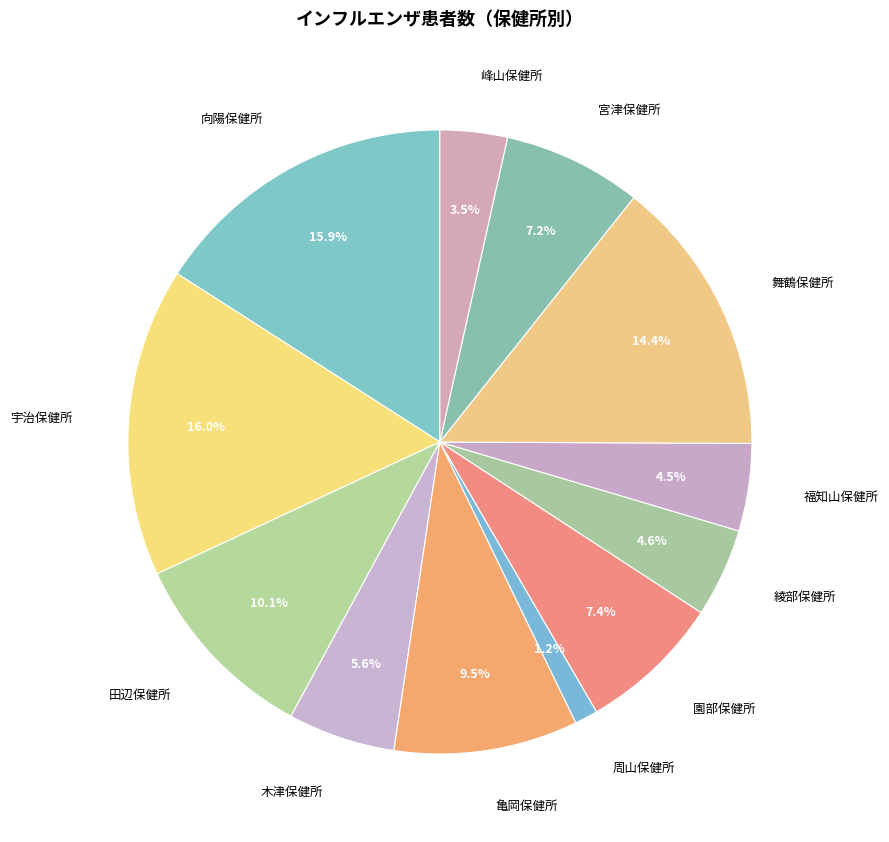

To the nearest percent, what is the difference between the 田辺保健所 and 園部保健所 slice percentages?

3%